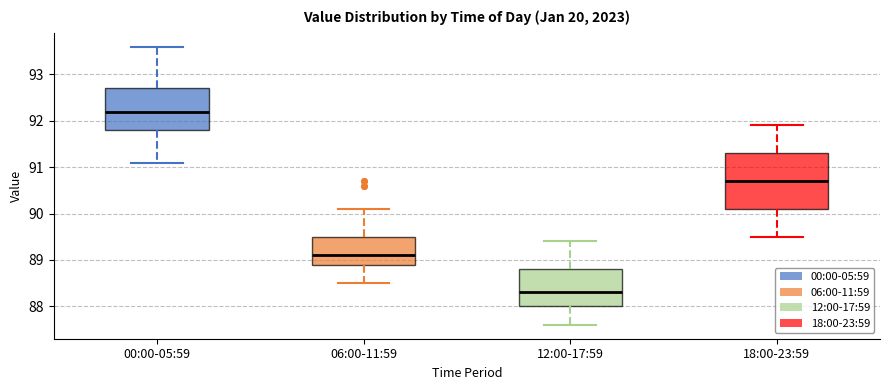

Reading left to right, transcribe this box plot: for each box, give where its median line is, the range the box spans, and where its two whiskers end, as read against the y-axis. The values are not printed on the chart, so give them approximately, as read against the axis.

00:00-05:59: median 92.2, box 91.8 to 92.7, whiskers 91.1 to 93.6
06:00-11:59: median 89.1, box 88.9 to 89.5, whiskers 88.5 to 90.1
12:00-17:59: median 88.3, box 88.0 to 88.8, whiskers 87.6 to 89.4
18:00-23:59: median 90.7, box 90.1 to 91.3, whiskers 89.5 to 91.9